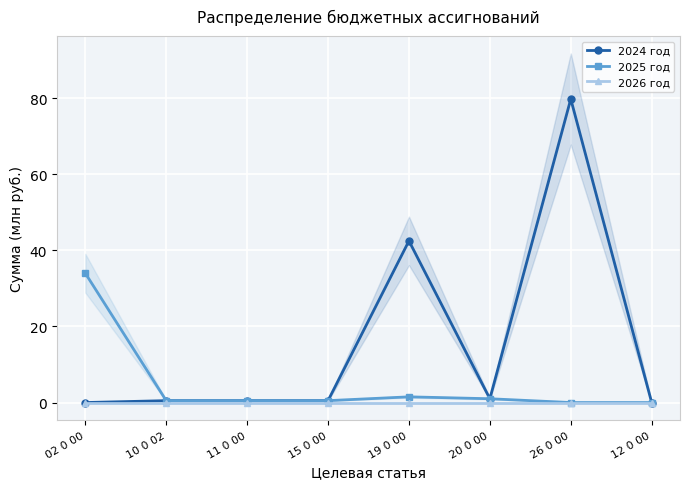

At which category does 2024 год reach its first local peak?

19 0 00